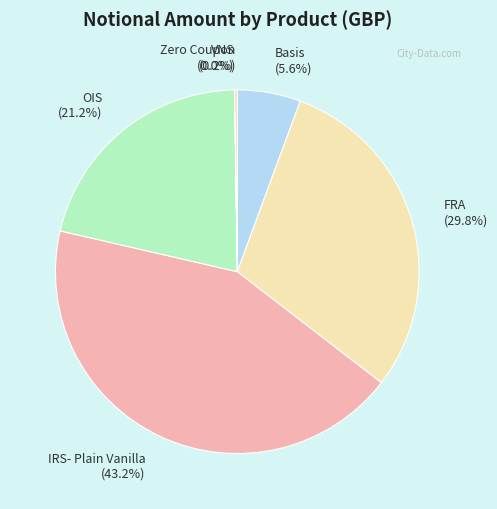

Which slice is the largest?

IRS- Plain Vanilla